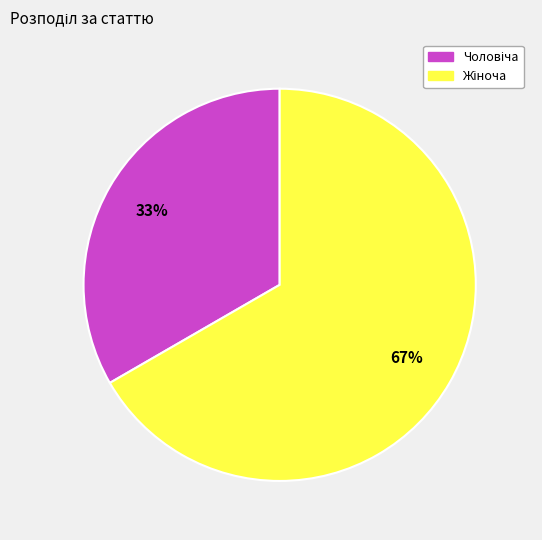

Count the number of slices in the pie.

2